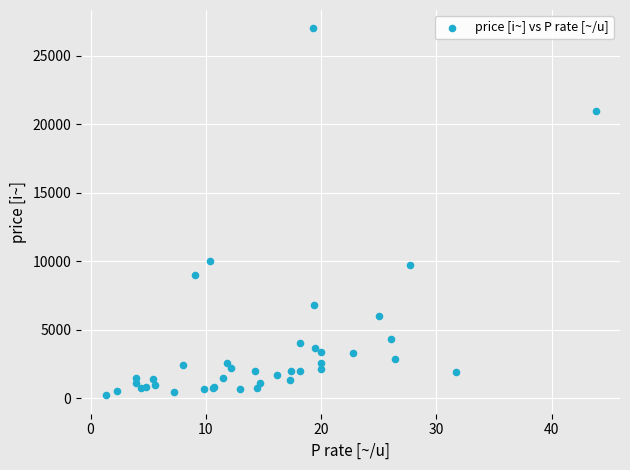

What Y value in the scatter plot is closest to 13605?

10000